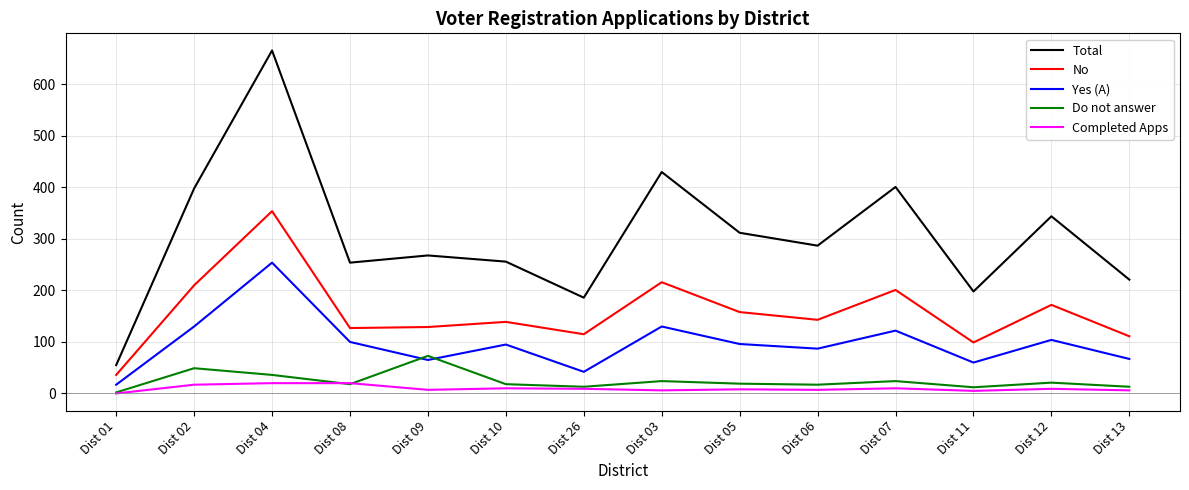

Rank the series by their maximum value, from highest to lowest.

Total, No, Yes (A), Do not answer, Completed Apps